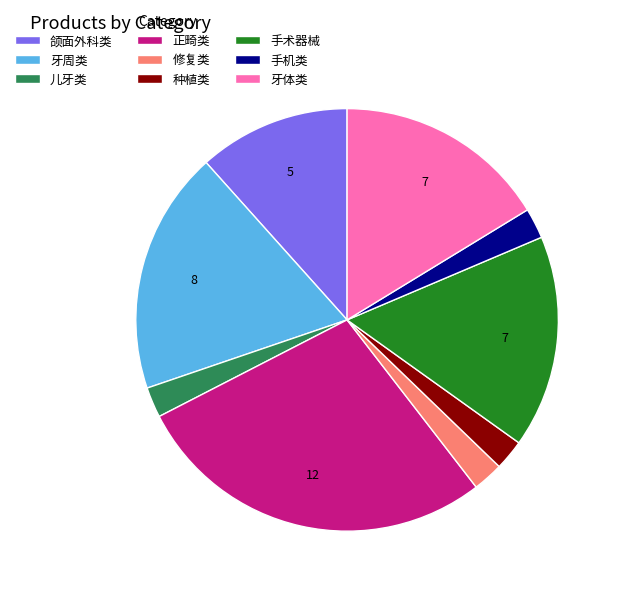

What is the largest slice in the pie chart?

正畸类